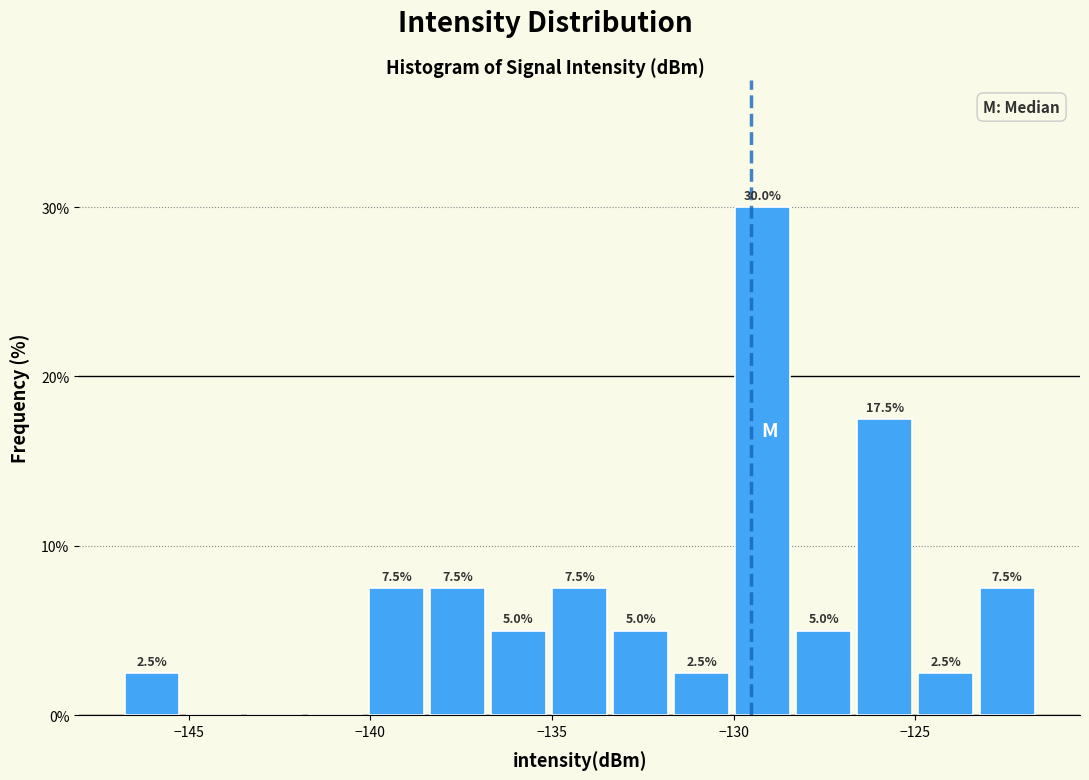

Read against the x-axis, roughly where is the centre of the tallest bar?

-129.0